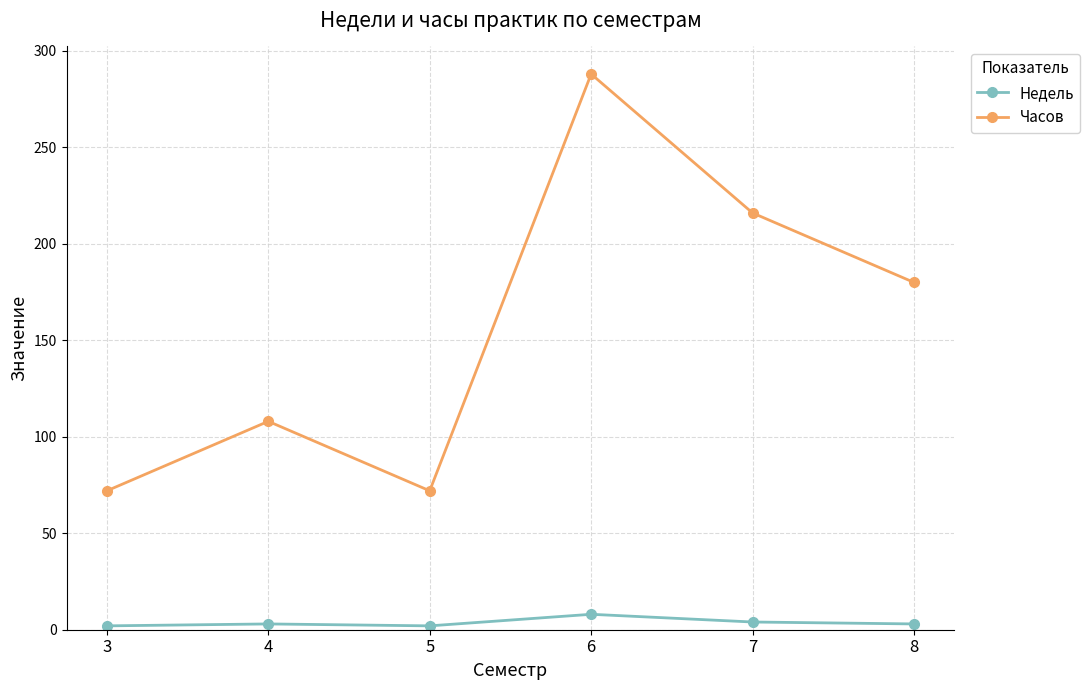

Count the Часов values in the range 72 to 216.

5